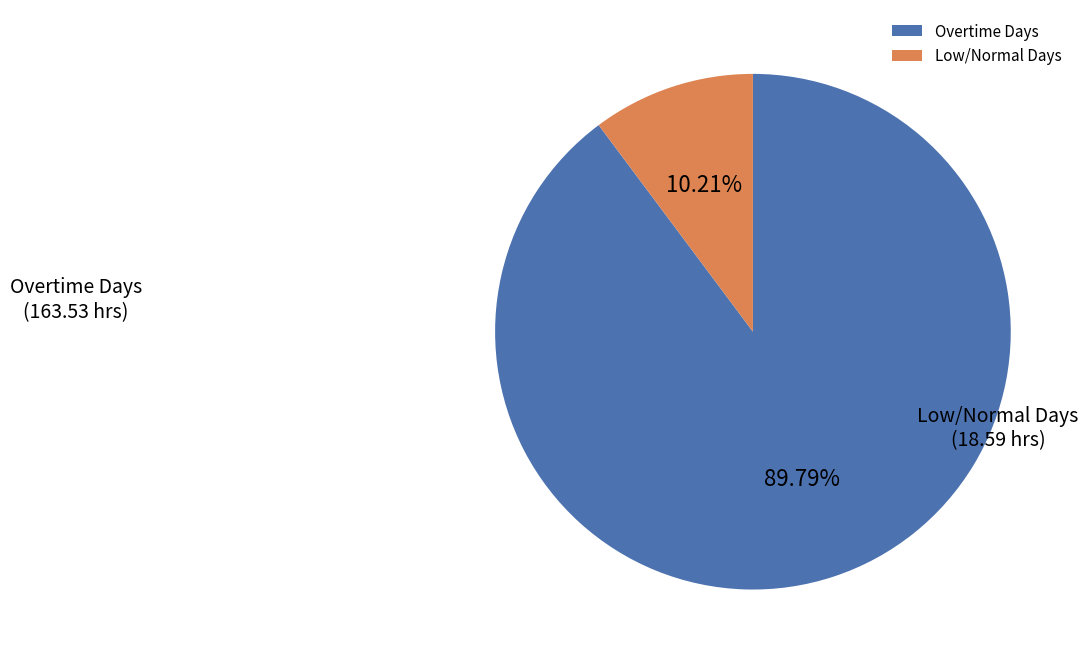

Which category accounts for the majority?

Overtime Days